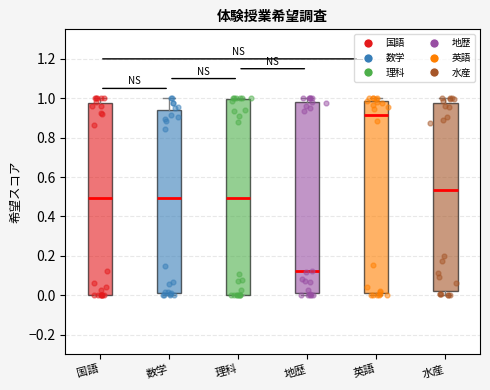

Reading left to right, read every box against the y-axis: the position of its median line, the range the box covers, and the ends of its whiskers. The values are not printed on the chart, so give them approximately, as read against the axis.

国語: median 0.50, box 0.00 to 0.98, whiskers 0.00 to 1.00
数学: median 0.50, box 0.02 to 0.94, whiskers 0.00 to 1.00
理科: median 0.50, box 0.00 to 1.00, whiskers 0.00 to 1.00
地歴: median 0.12, box 0.02 to 0.98, whiskers 0.00 to 1.00
英語: median 0.92, box 0.00 to 0.98, whiskers 0.00 (just below the box's lower edge) to 1.00
水産: median 0.54, box 0.02 to 0.98, whiskers 0.00 to 1.00